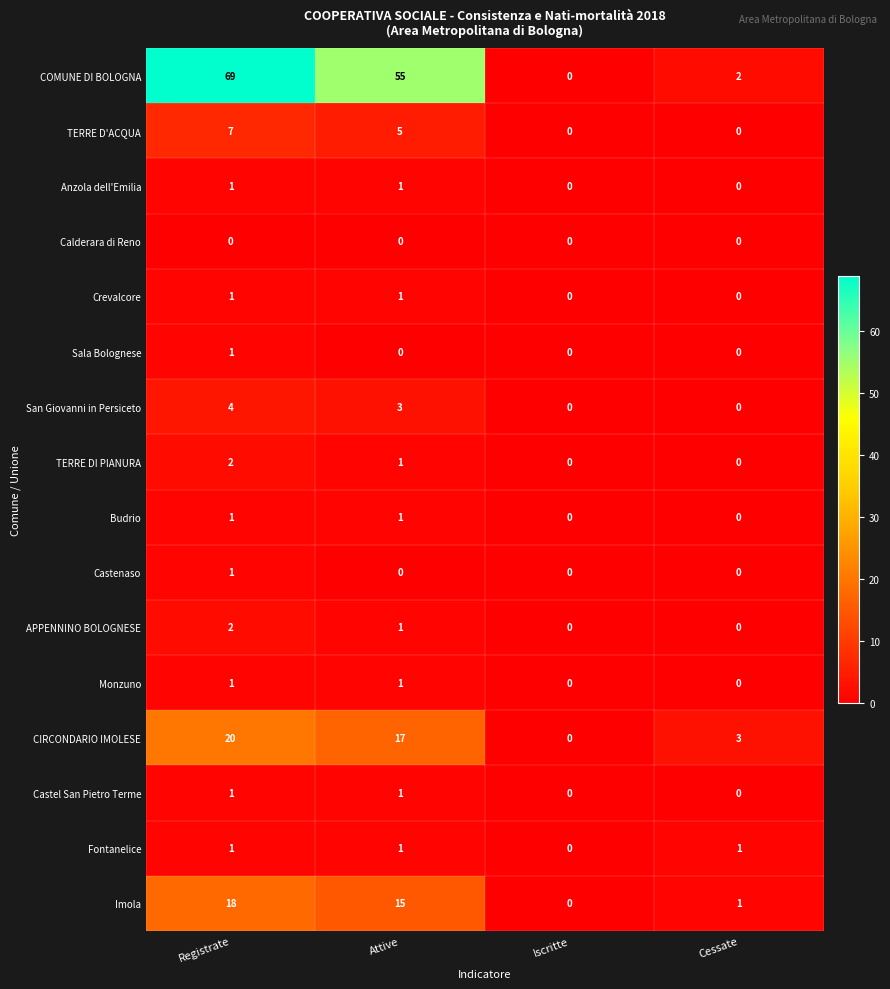

At which category is the sum across all series the highest?

Registrate